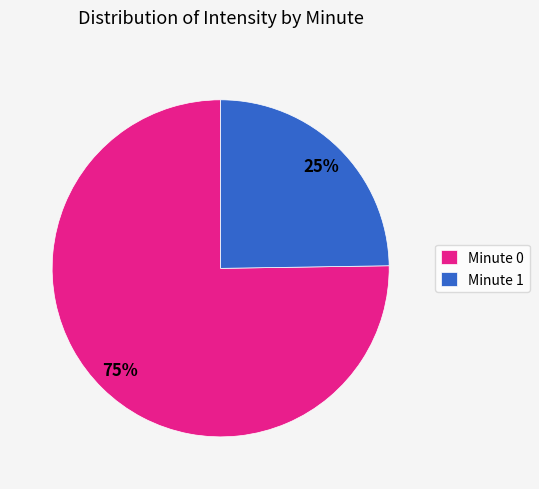

The Minute 0 slice represents 75% of the pie. True or false?

True